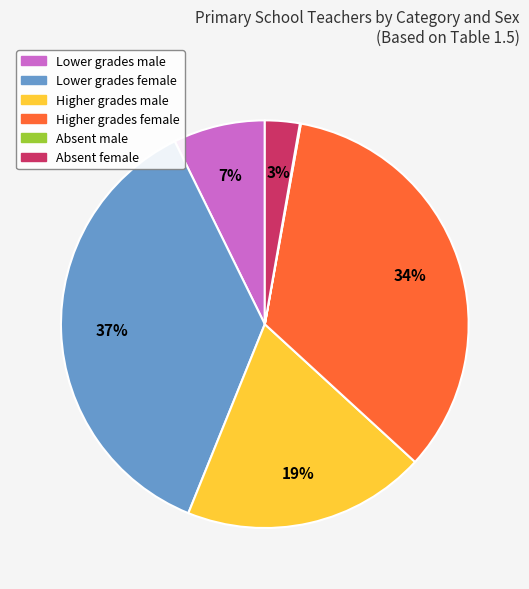

Is Higher grades female the majority of the pie?

No